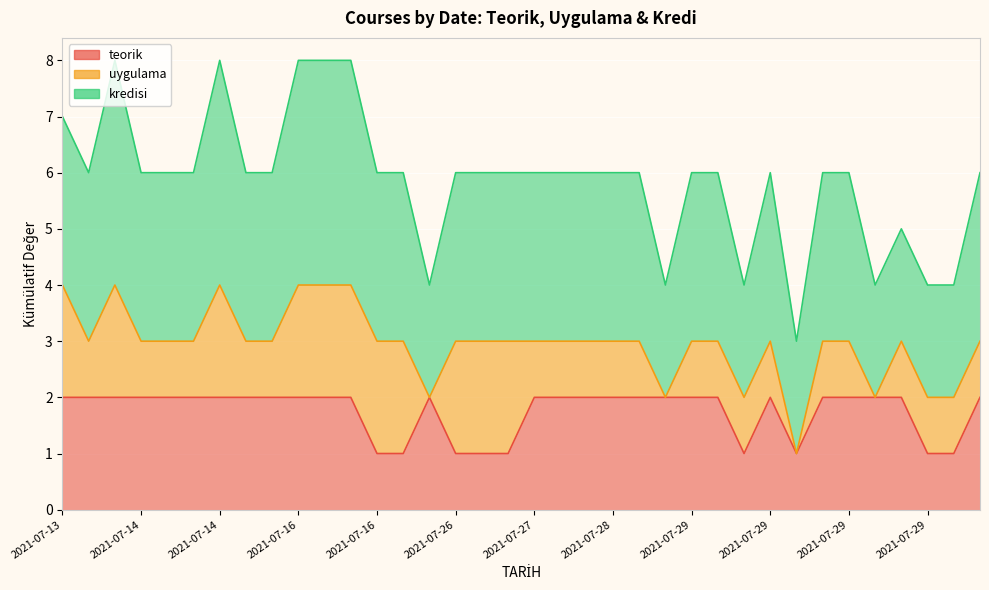

Where is the first local minimum for uygulama?

2021-07-13